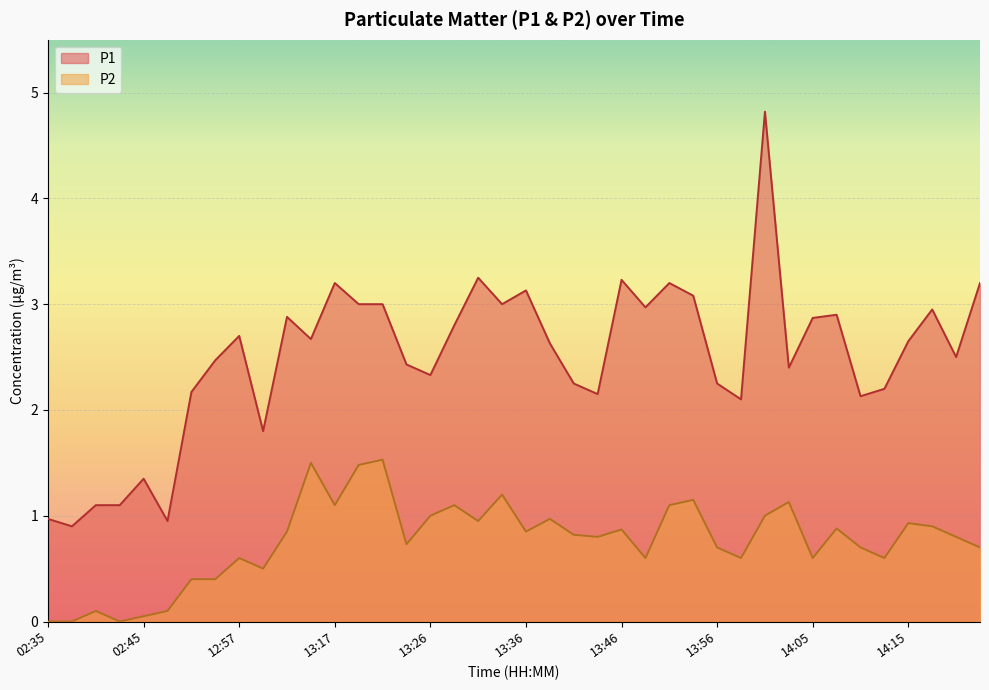

Which series changed the most between 12:55 and 13:58?

P1